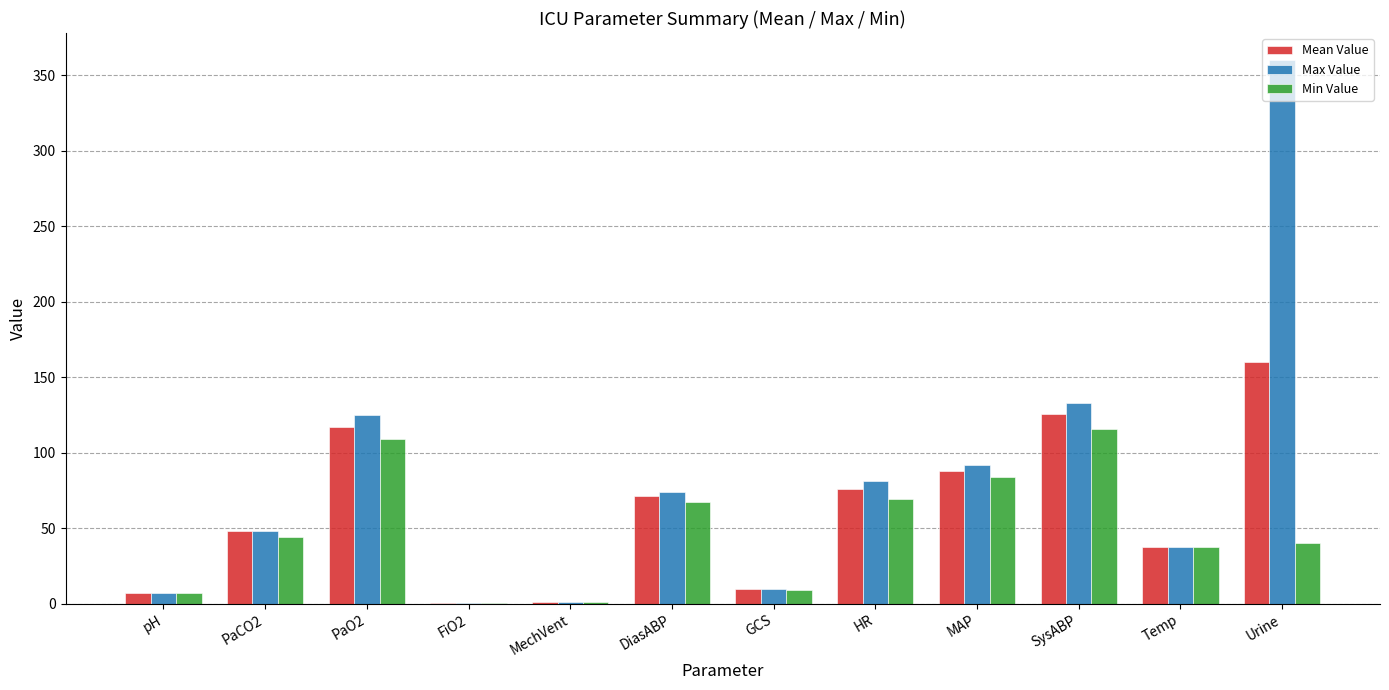

What is the total value across all series at SysABP?

374.3